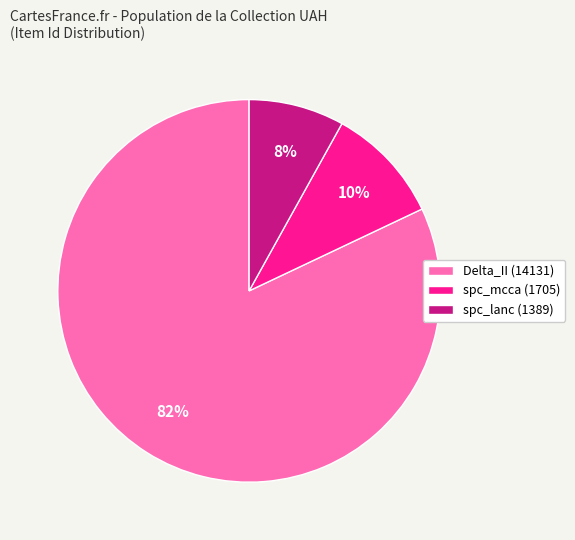

What percentage is the spc_lanc (1389) slice, to the nearest percent?

8%